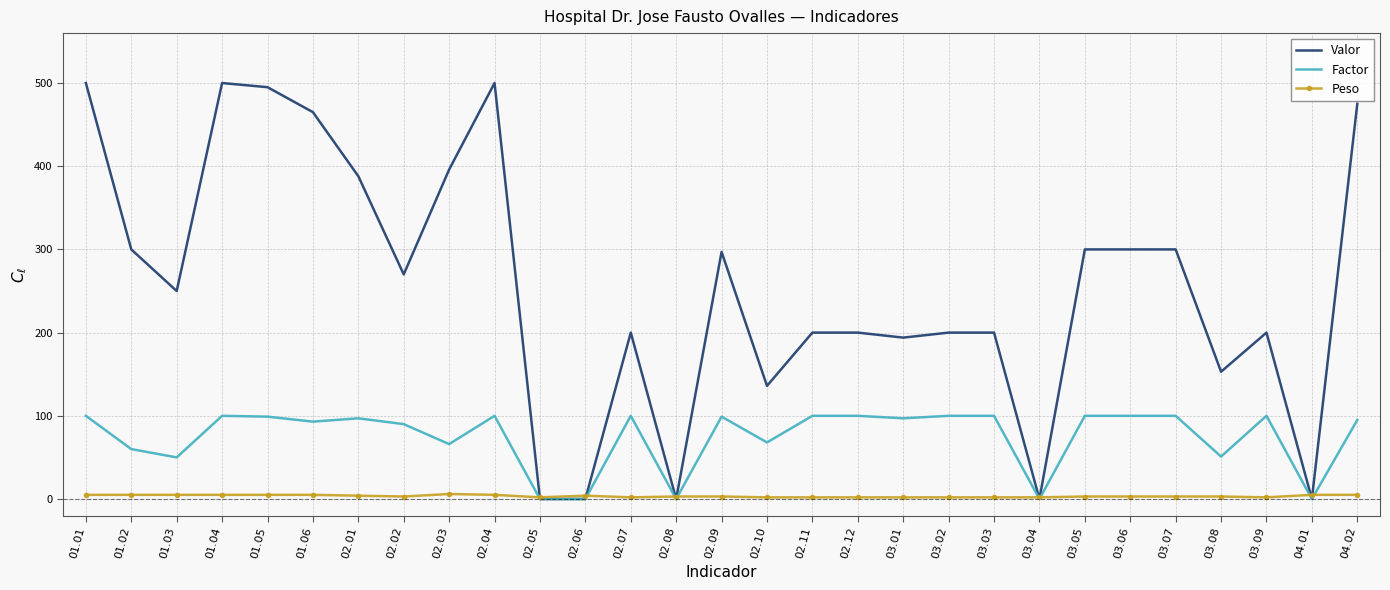

Which series has the largest total across all categories?

Valor